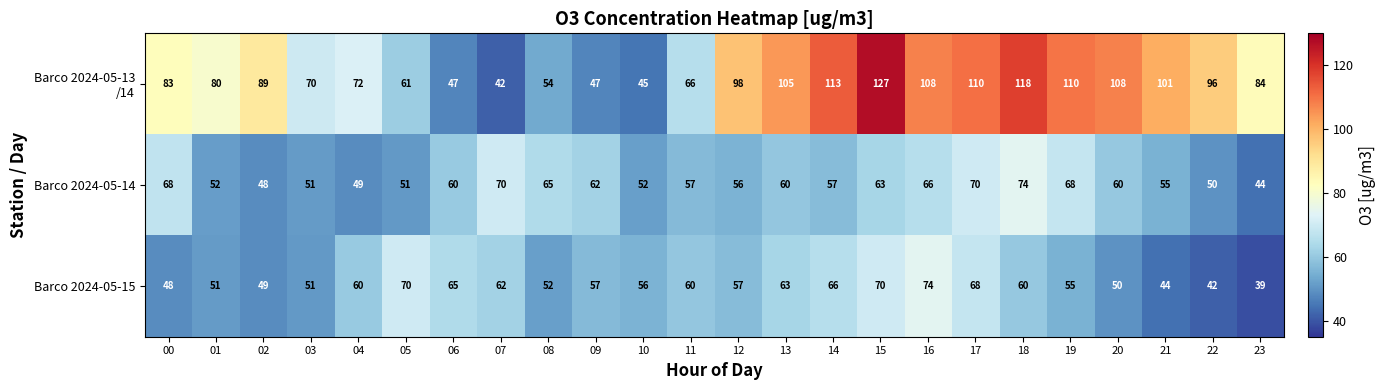

What is the sum of all Barco 2024-05-14 values?

1408